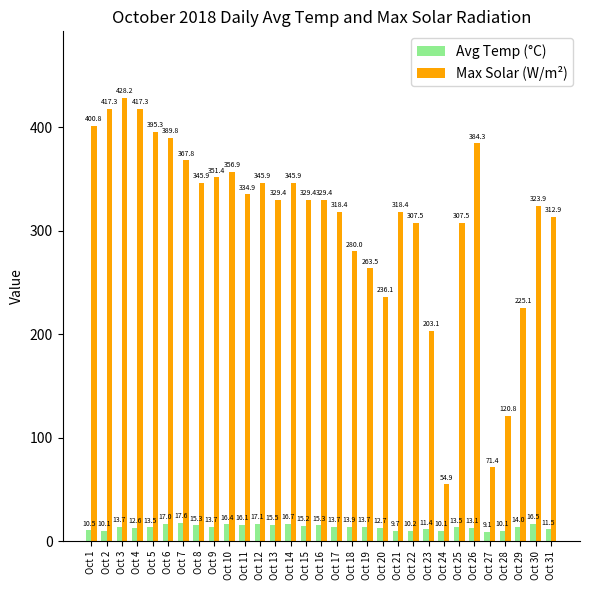

At which category is the sum across all series the highest?

Oct 3